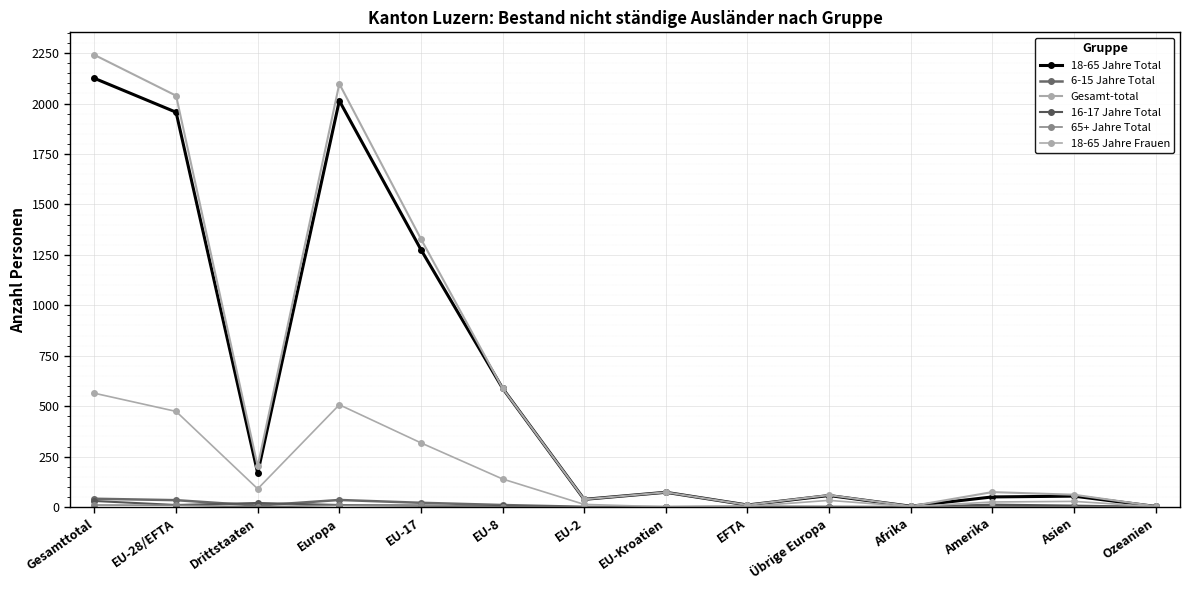

Rank the series at Afrika from highest to lowest value.

18-65 Jahre Total, Gesamt-total, 18-65 Jahre Frauen, 6-15 Jahre Total, 16-17 Jahre Total, 65+ Jahre Total